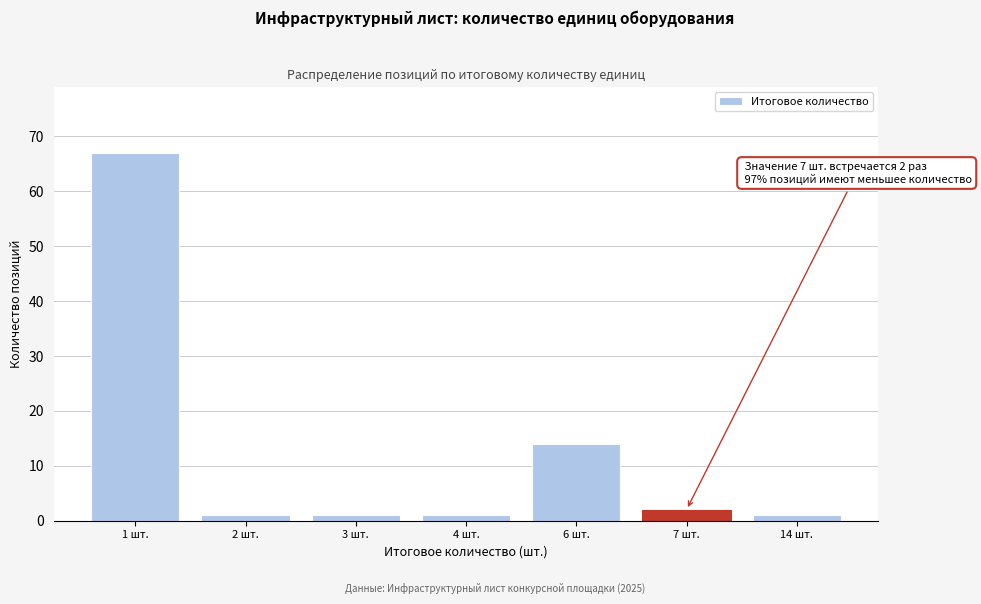

Reading right to left, list all the values displayed in this chart.

1	2	14	1	1	1	67